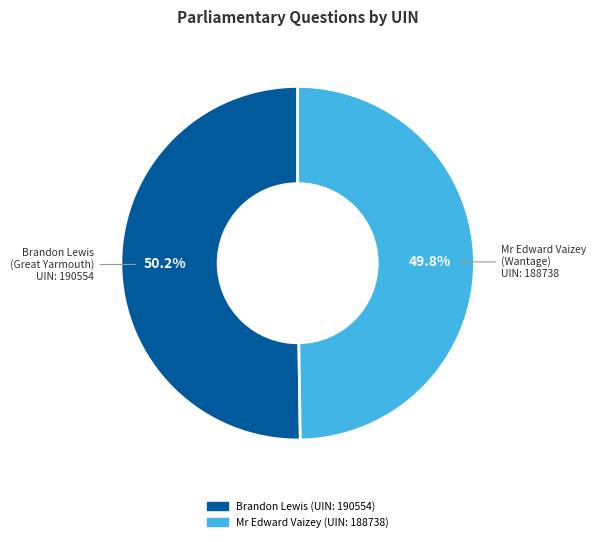

Is there any slice that represents more than half of the pie?

Yes